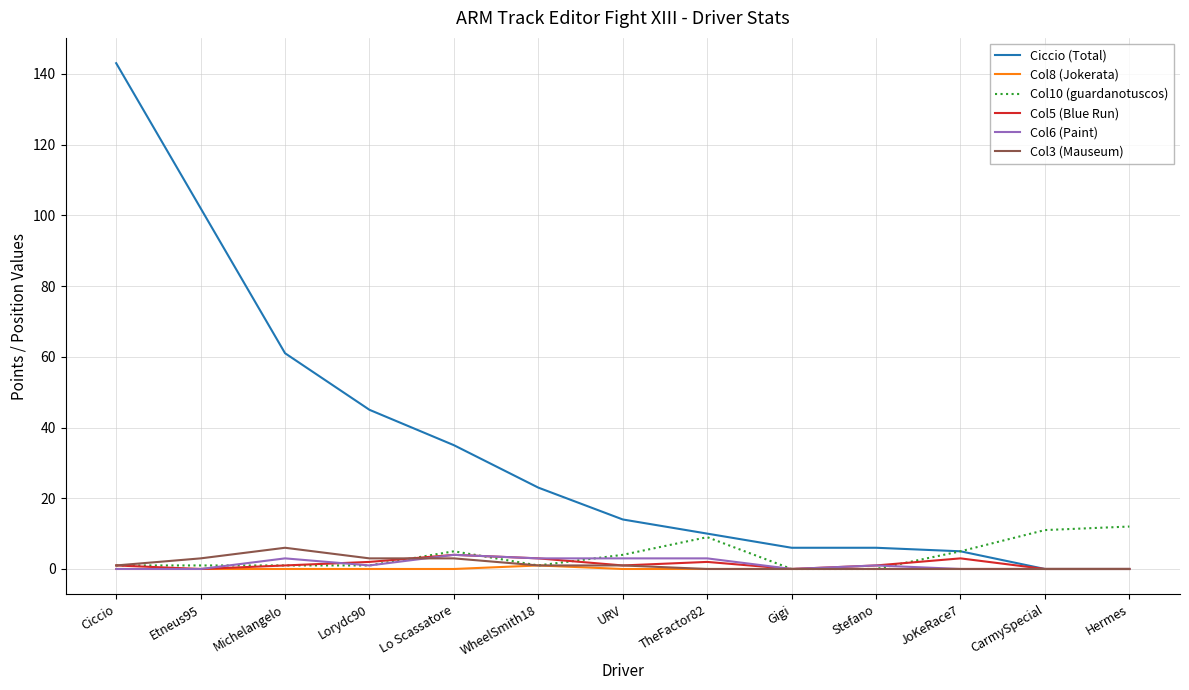

True or false: Ciccio (Total) has more than 1 points higher than both neighbors.

False